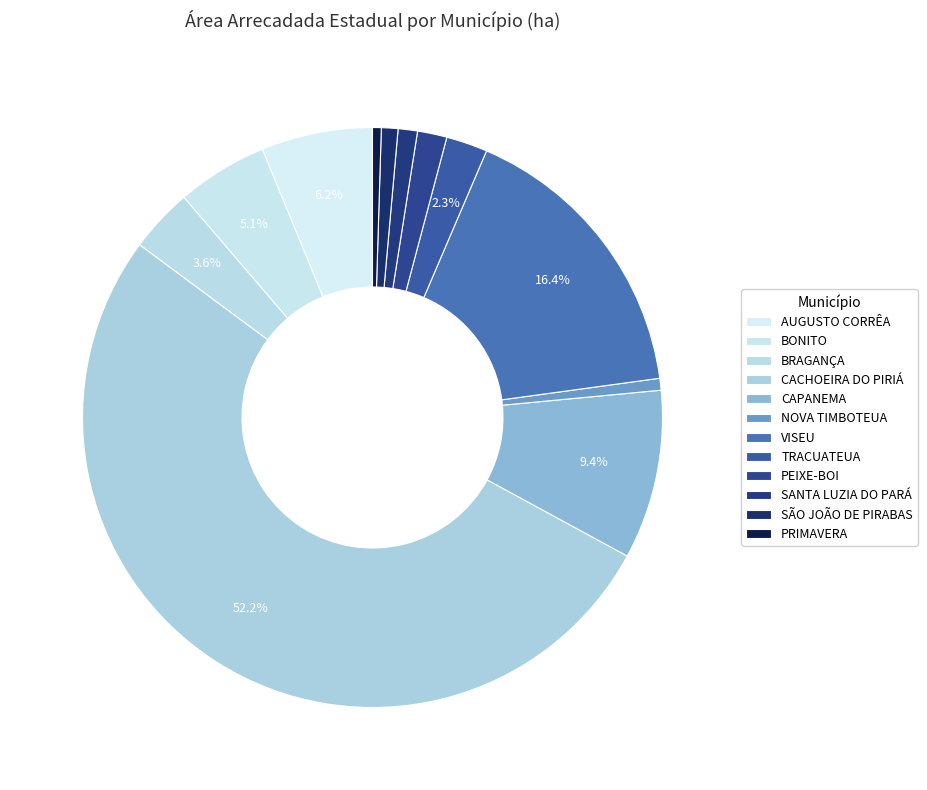

How many segments does this pie chart have?

12